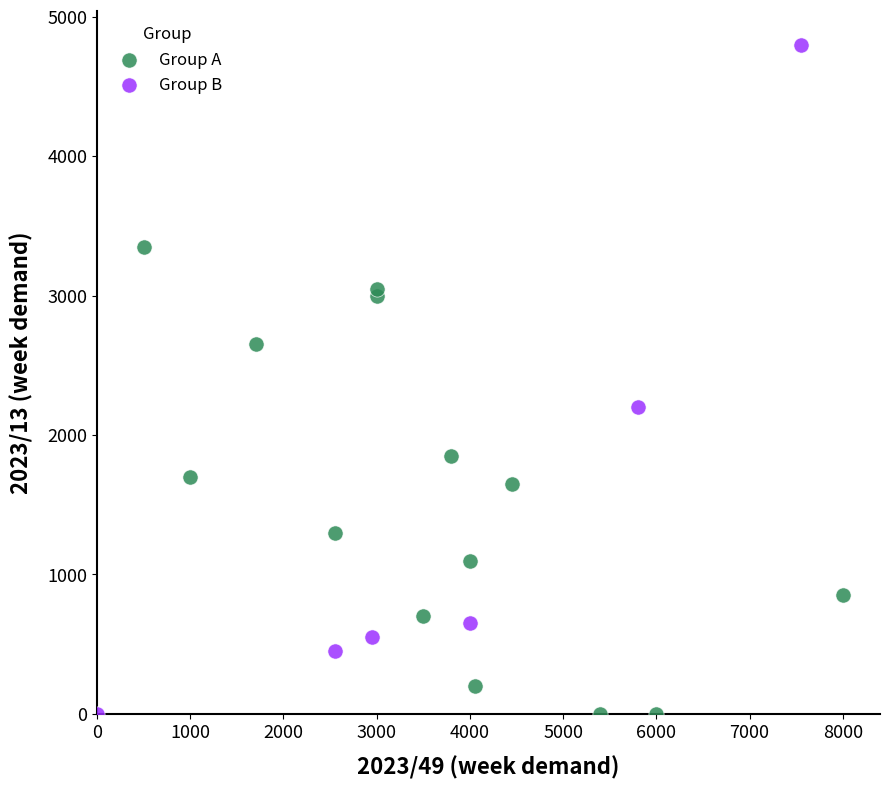

Which series has the largest Y range (max minus min)?

Group B